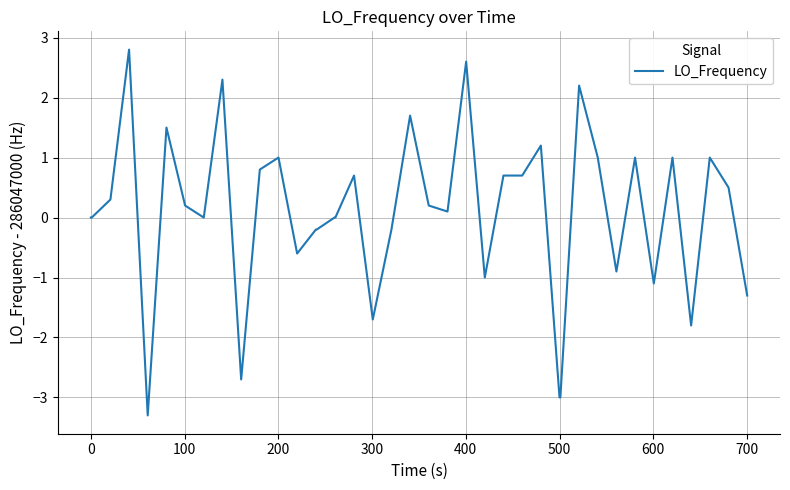

What is the difference between the maximum and minimum values?

6.1